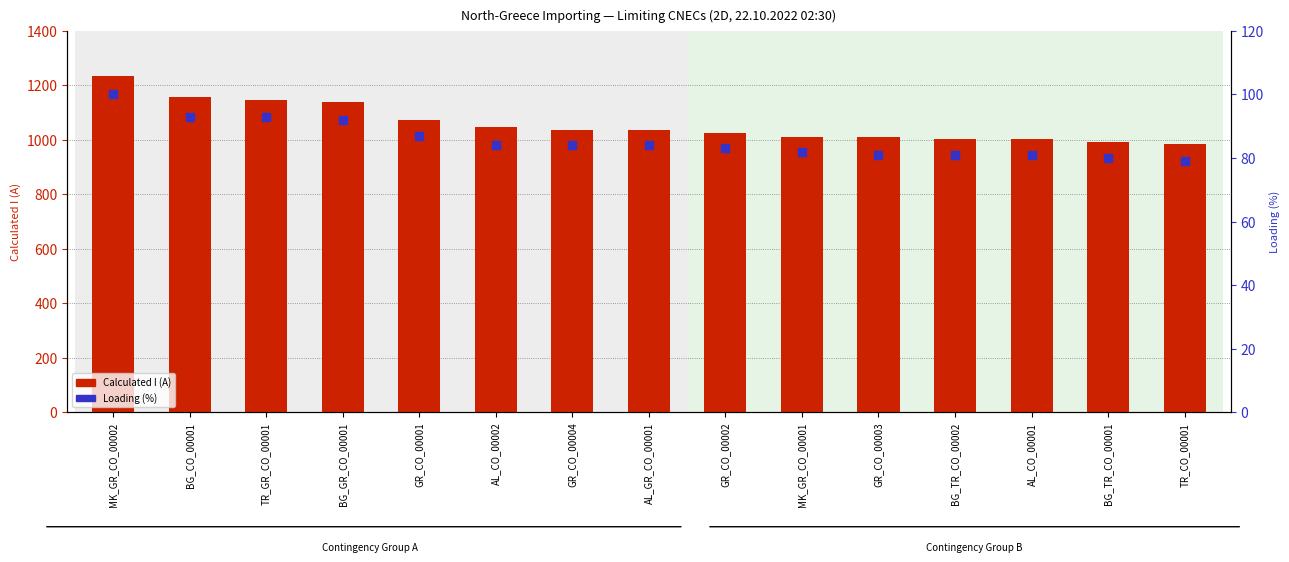

Is the value of Calculated I (A) at BG_GR_CO_00001 greater than the value of Loading (%) at AL_GR_CO_00001?

Yes